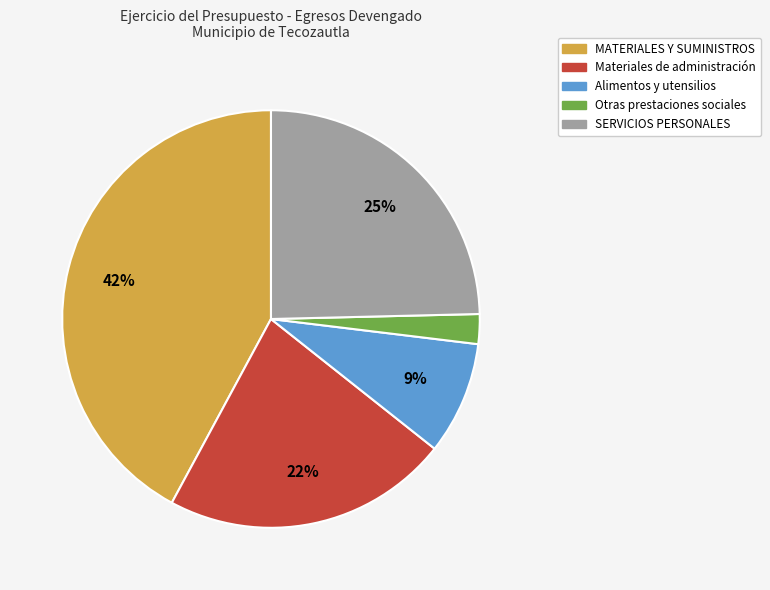

Is the sum of Otras prestaciones sociales and MATERIALES Y SUMINISTROS greater than half?

No